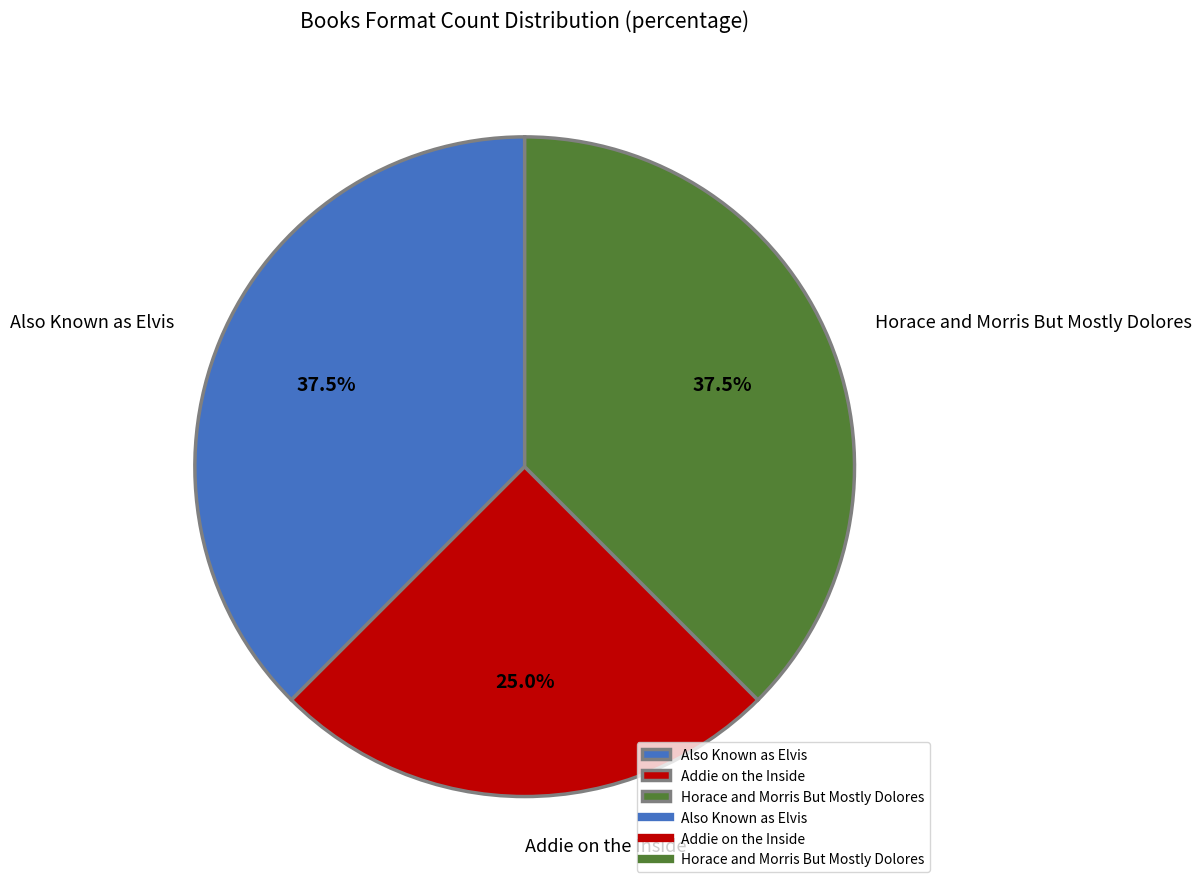

Does any single category account for the majority?

No